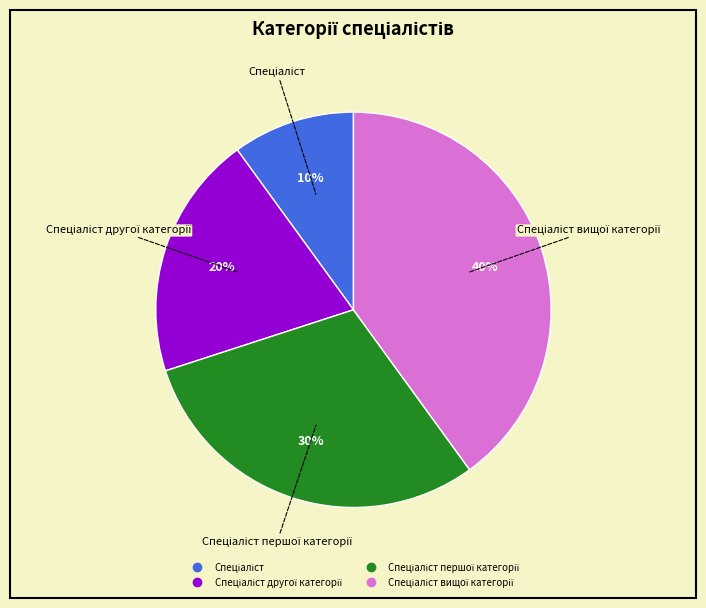

Is there any slice that represents more than half of the pie?

No